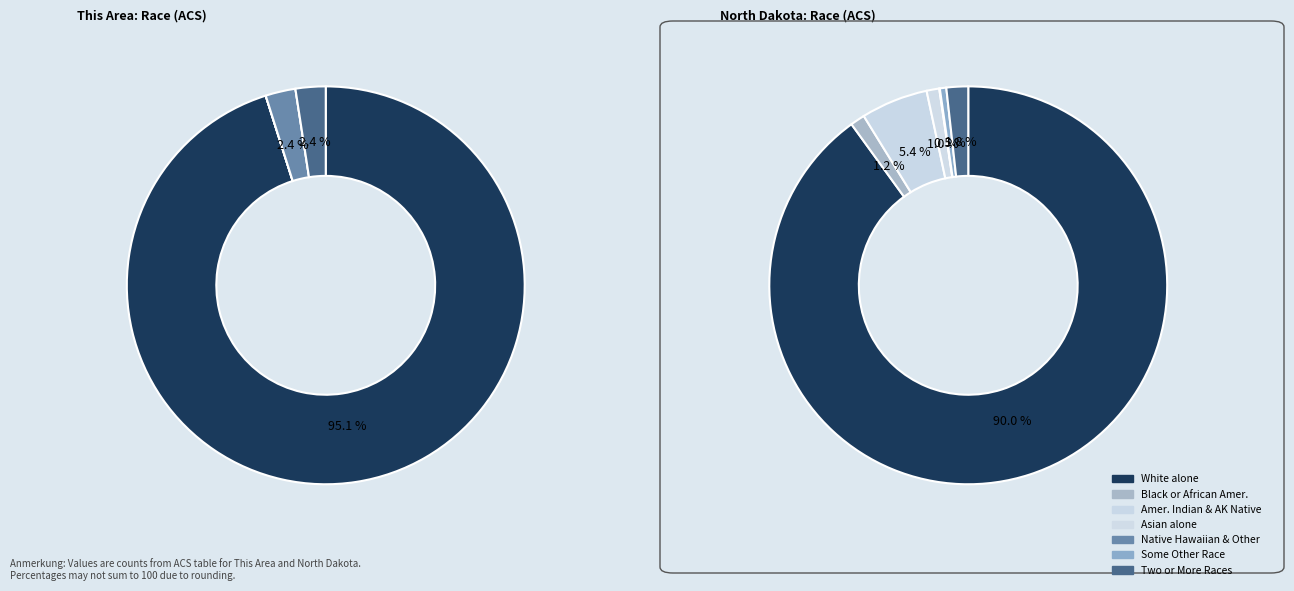

True or false: Black or African American alone accounts for 1% of the total.

False